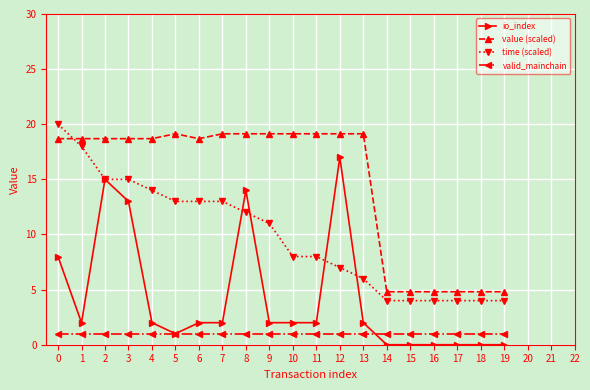

What is the difference between the io_index values at 6 and 16?

2.0